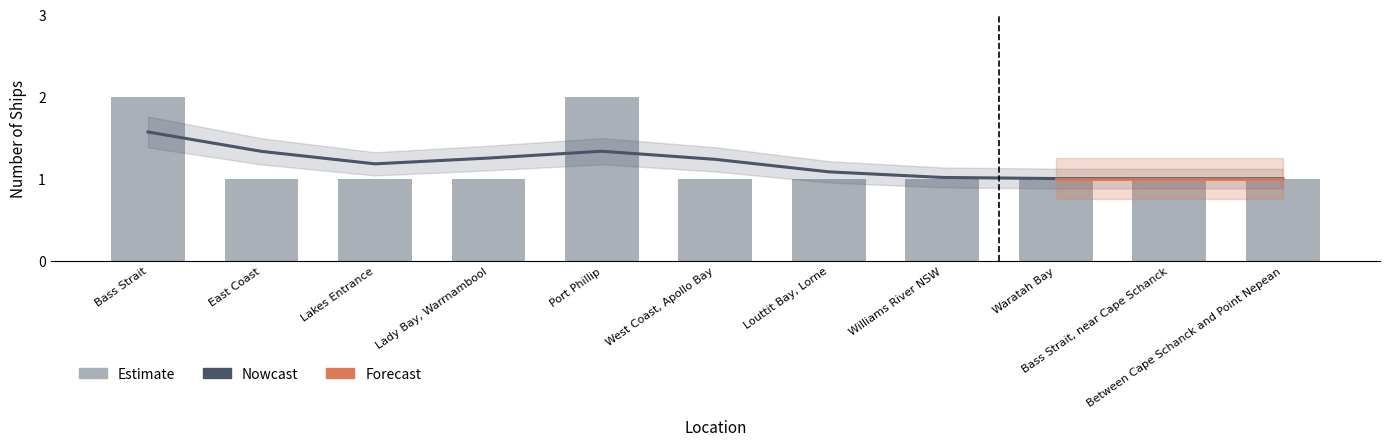

Which series has the largest total across all categories?

Nowcast